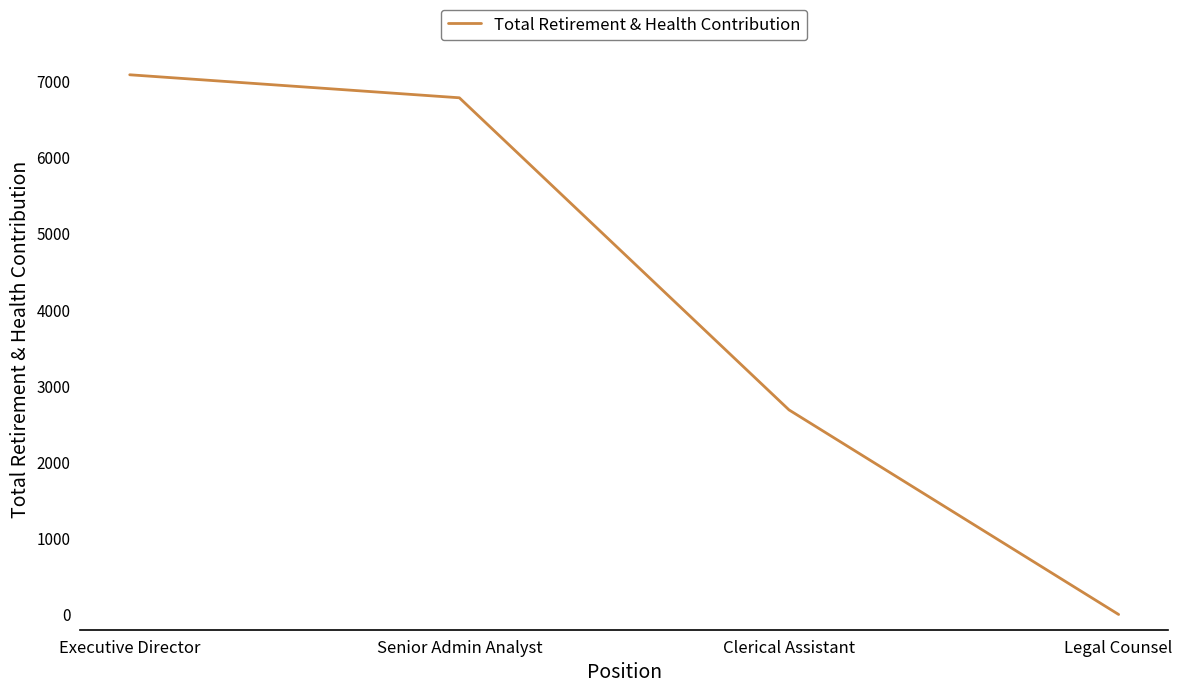

The chart shows a value of 3713 at Clerical Assistant. True or false?

False